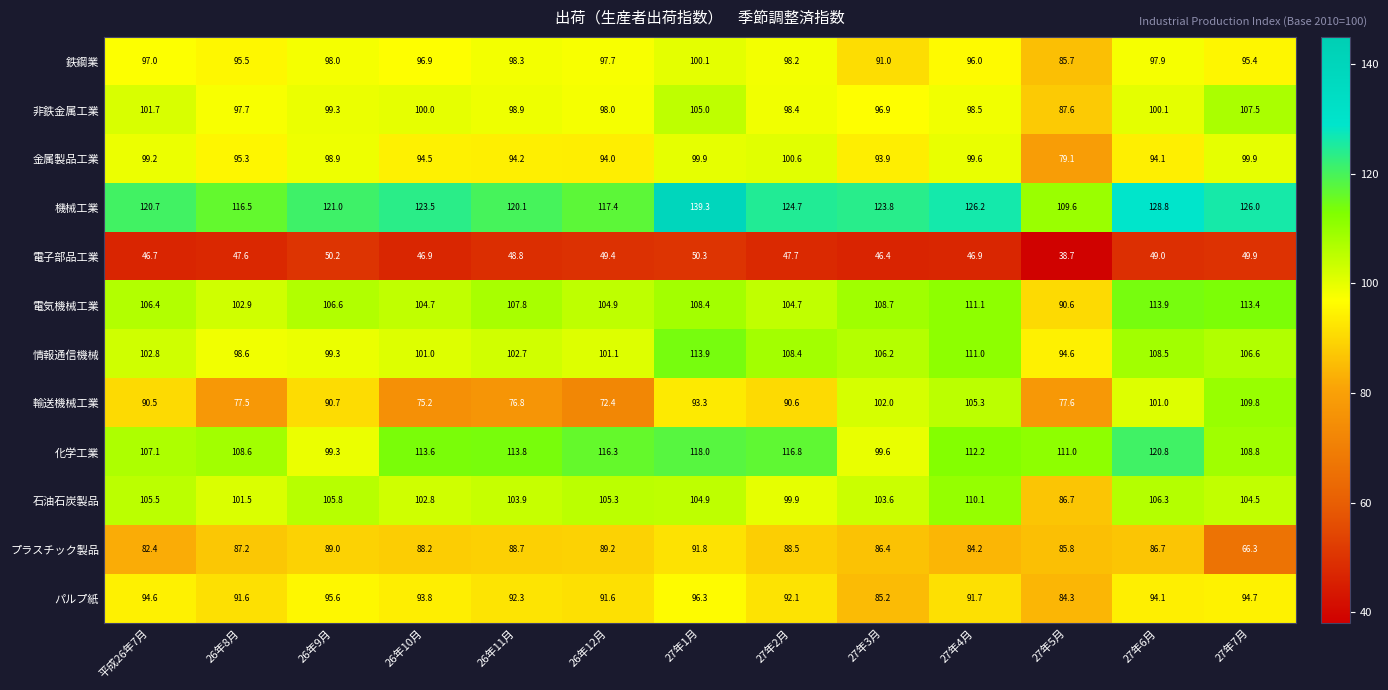

The 石油石炭製品 series shows 67.9 at 27年4月. True or false?

False